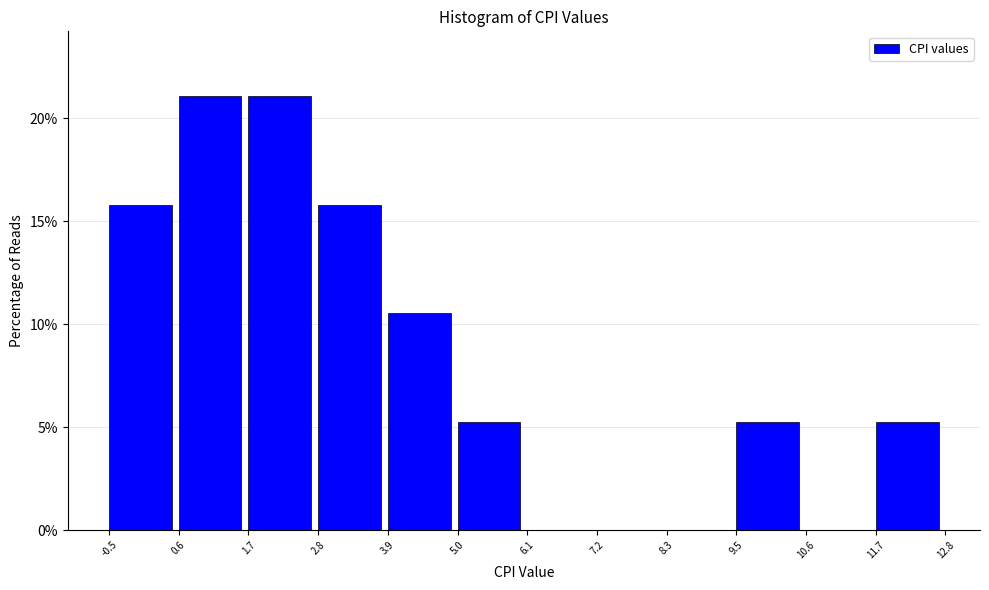

Reading left to right, transcribe this chart: for each bar, give the range it covers on the x-axis and its height. The values are not printed on the chart, so give them approximately, as read against the axis.

-0.5 to 0.6: 16.0
0.6 to 1.7: 21.0
1.7 to 2.8: 21.0
2.8 to 3.9: 16.0
3.9 to 5.0: 10.5
5.0 to 6.1: 5.5
6.1 to 7.2: 0
7.2 to 8.3: 0
8.3 to 9.5: 0
9.5 to 10.6: 5.5
10.6 to 11.7: 0
11.7 to 12.8: 5.5